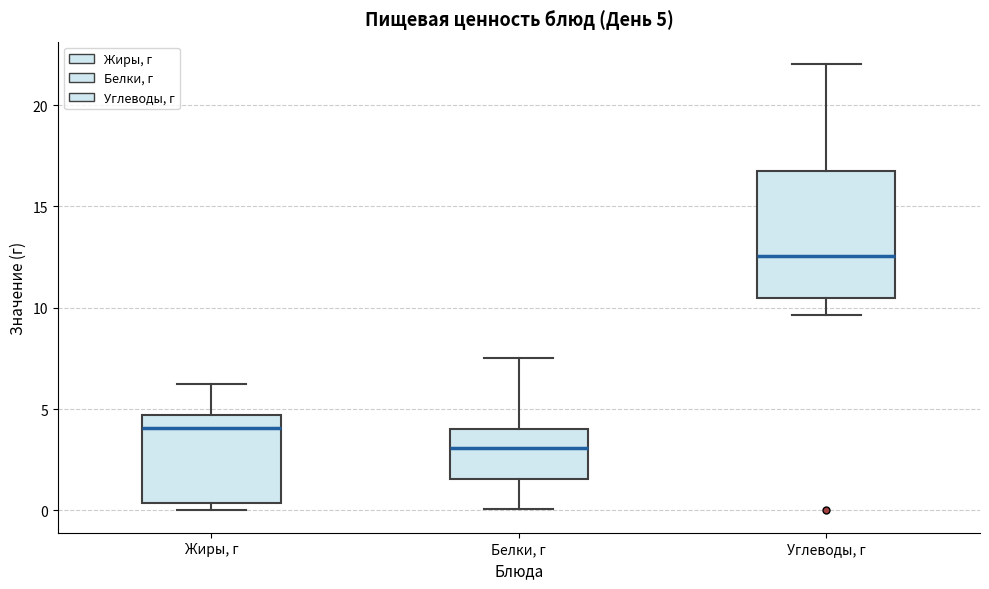

Which box is the tallest, from its lower edge to its upper edge?

Углеводы, г